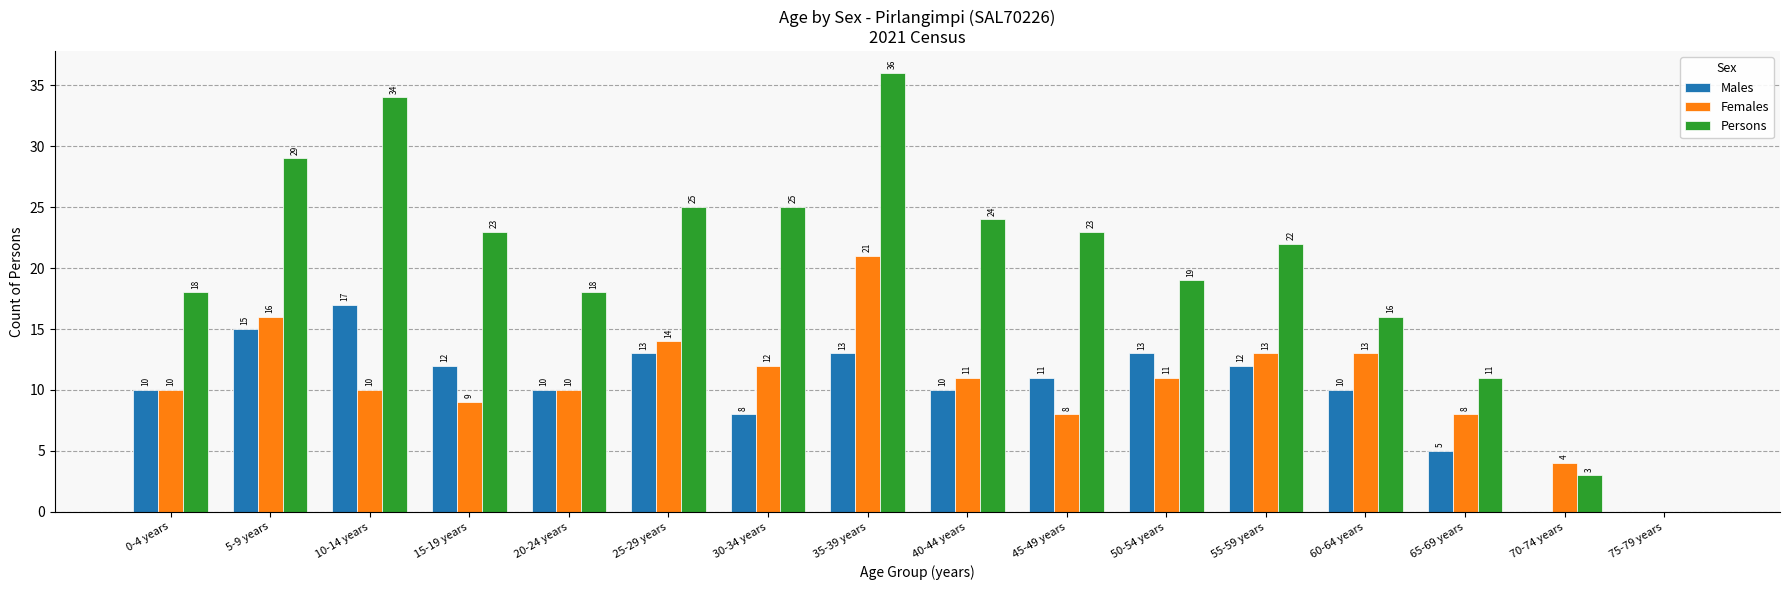

How many distinct data groups are displayed?

3